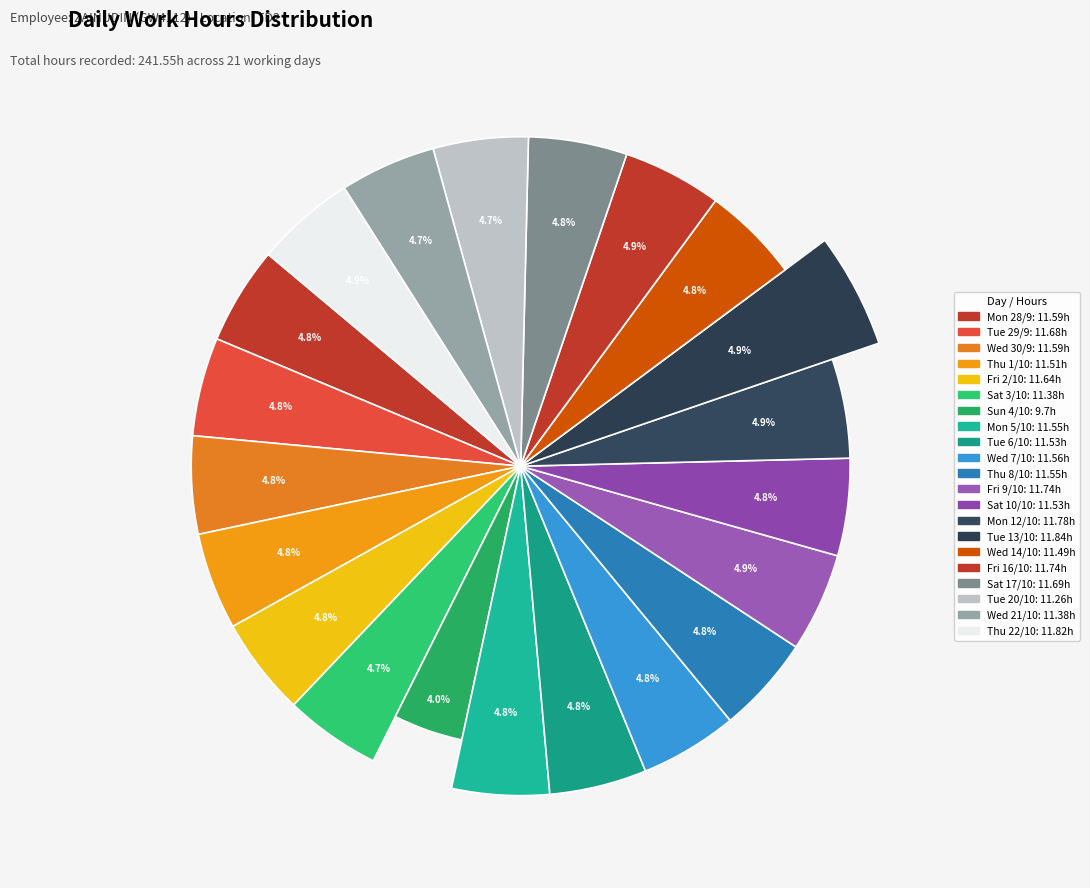

What is the largest slice in the pie chart?

Tue 13/10